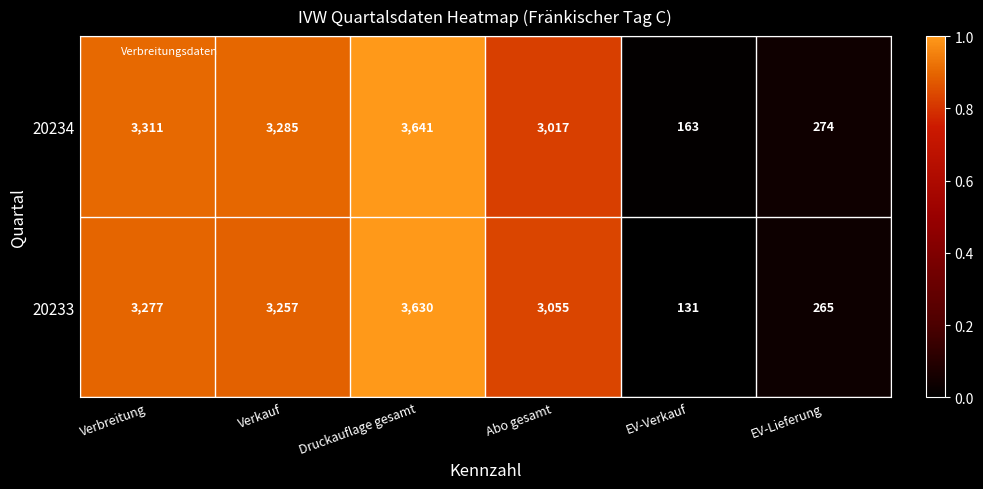

At which label does 20234 first exceed 3285?

Verbreitung